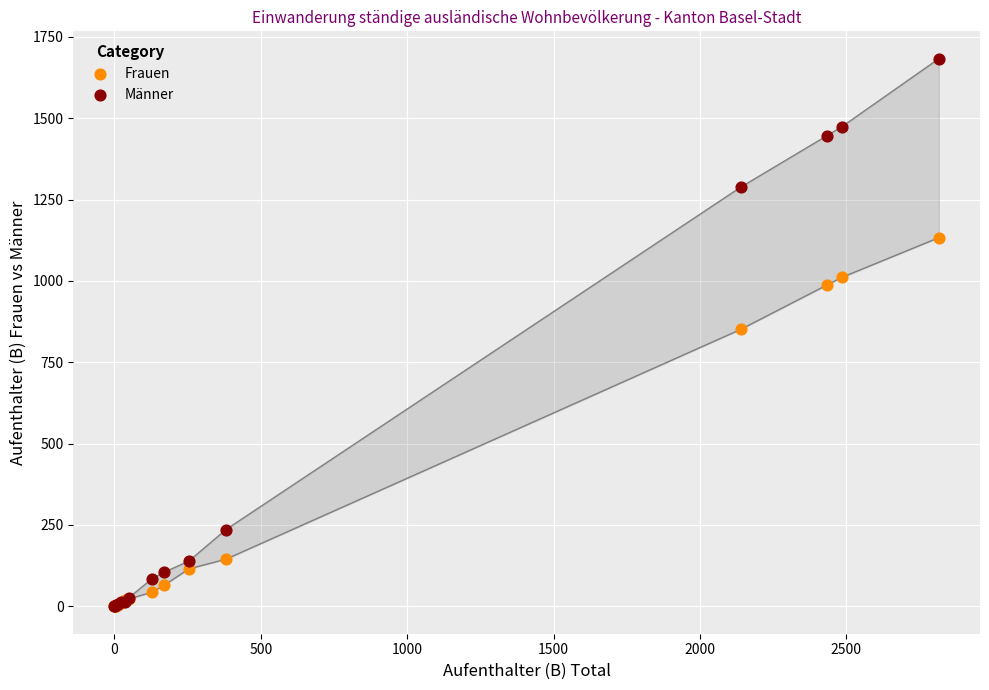

In the Frauen series, what Y value is closest to 566?

851